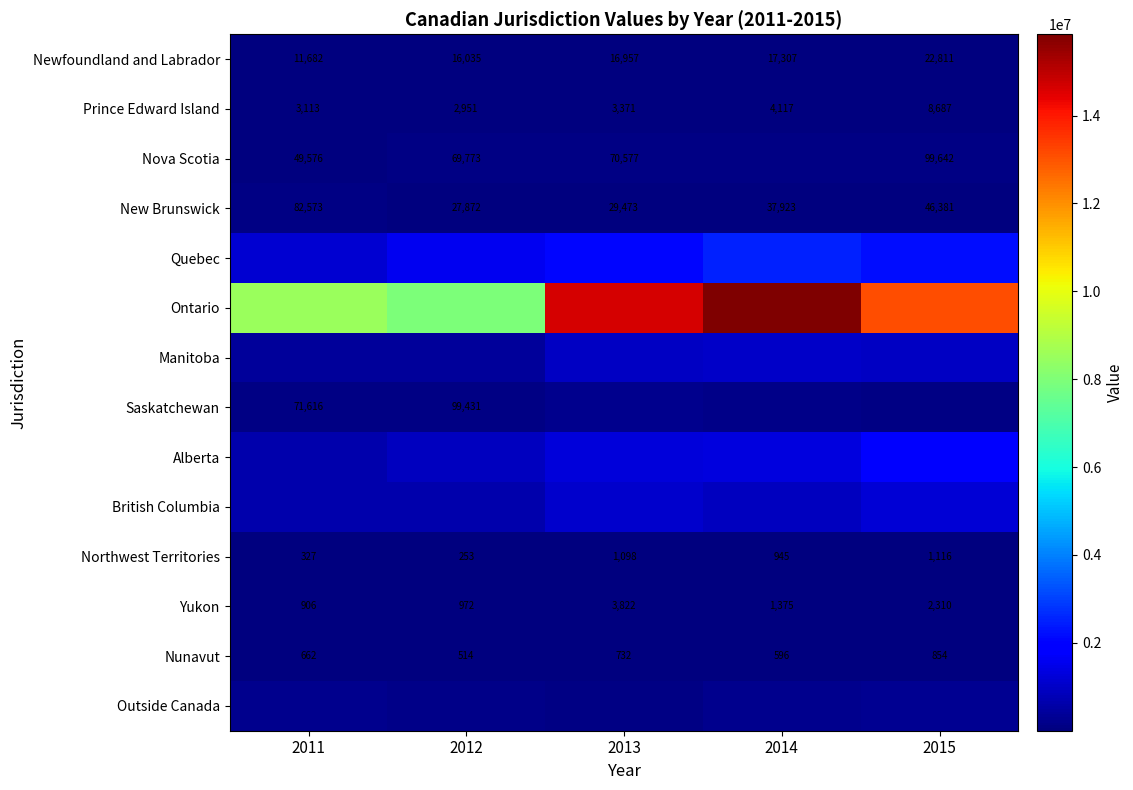

At which label does Yukon reach its peak?

2013